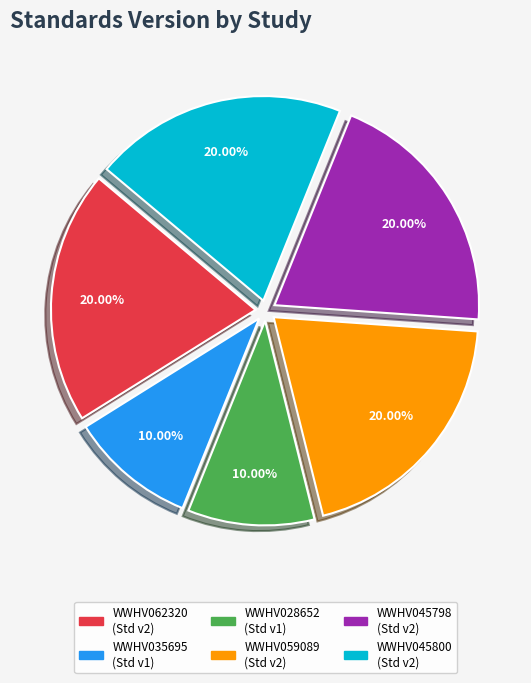

To the nearest percent, what portion does WWHV062320 represent?

20%